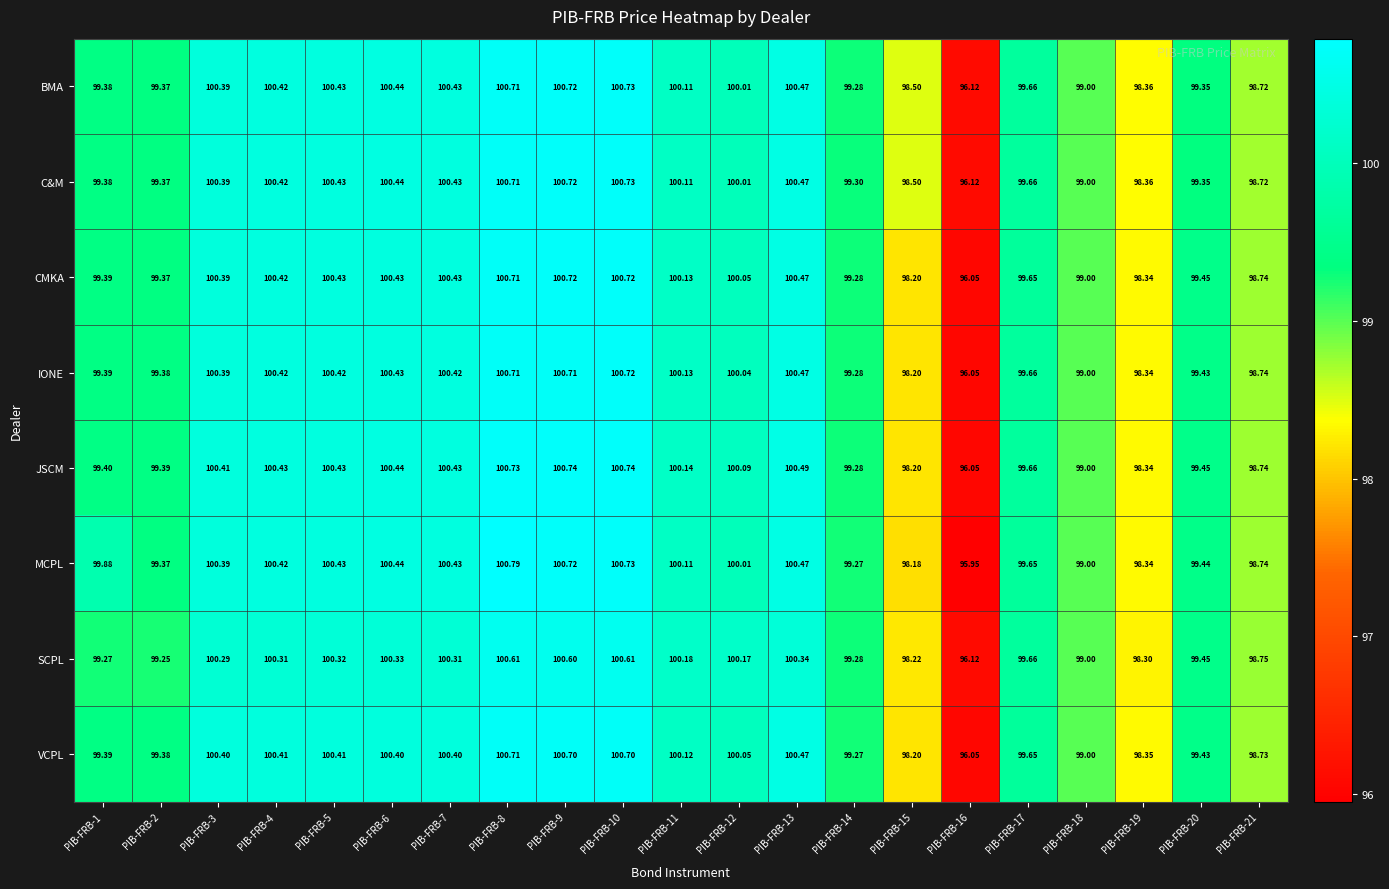

Between PIB-FRB-2 and PIB-FRB-18, which series saw the biggest shift?

JSCM